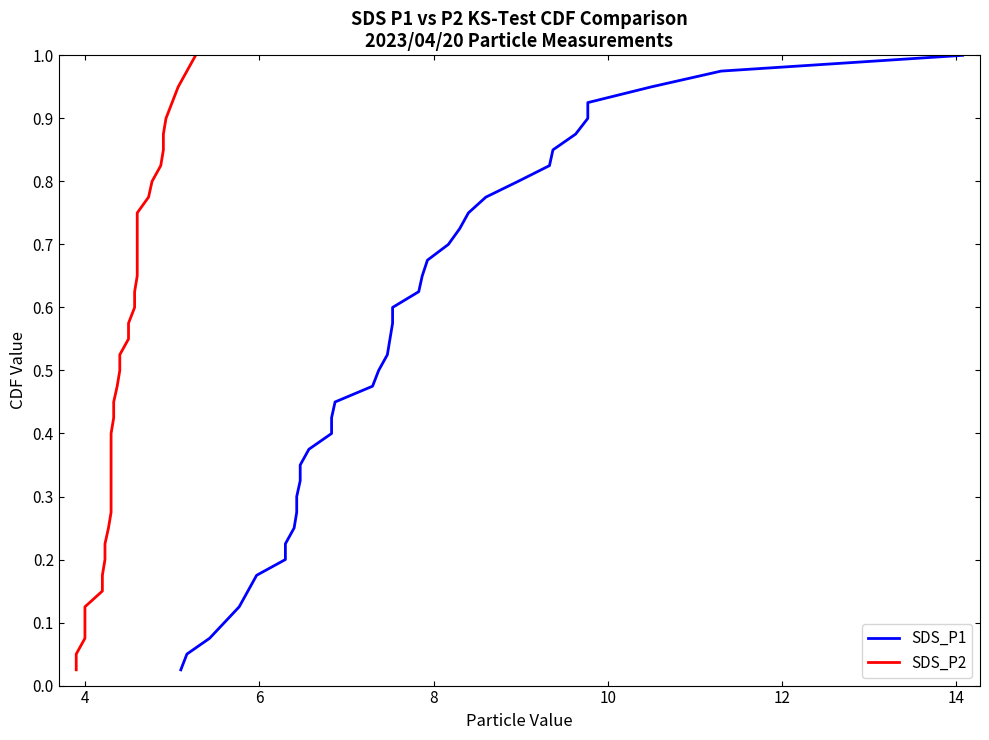

Is the value of SDS_P1 at 12 greater than the value of SDS_P2 at 22?

No